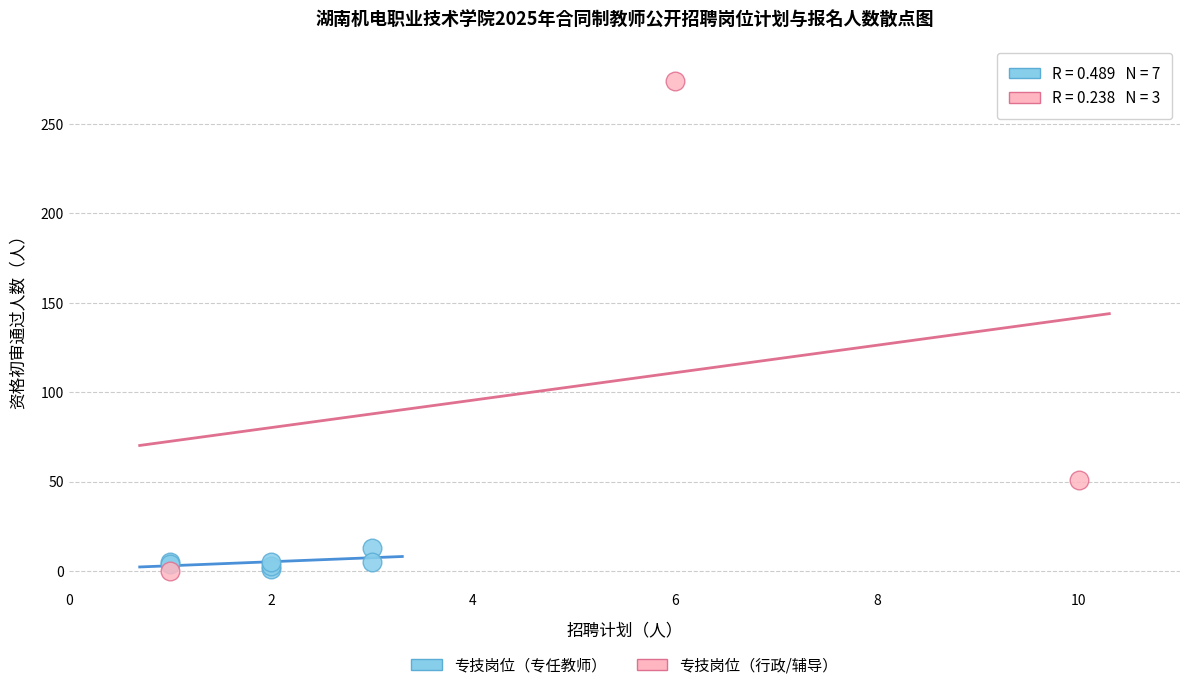

Which series has the largest Y range (max minus min)?

专技岗位（行政/辅导）